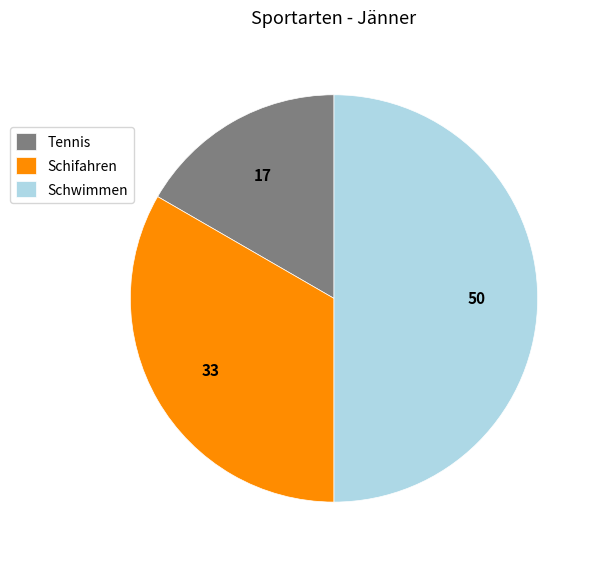

Rank the categories by value from highest to lowest.

Schwimmen, Schifahren, Tennis